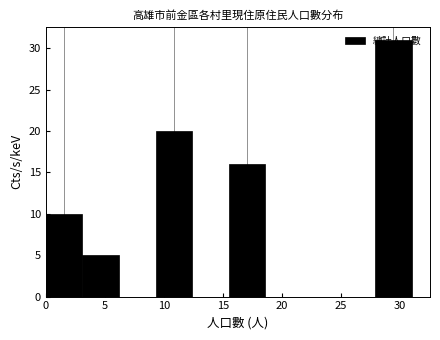

How tall is the bar that spans 9.3 to 12.4 on the x-axis? Neither the bar edges nor the heights are printed on the chart, so give them approximately, as read against the axes.

20